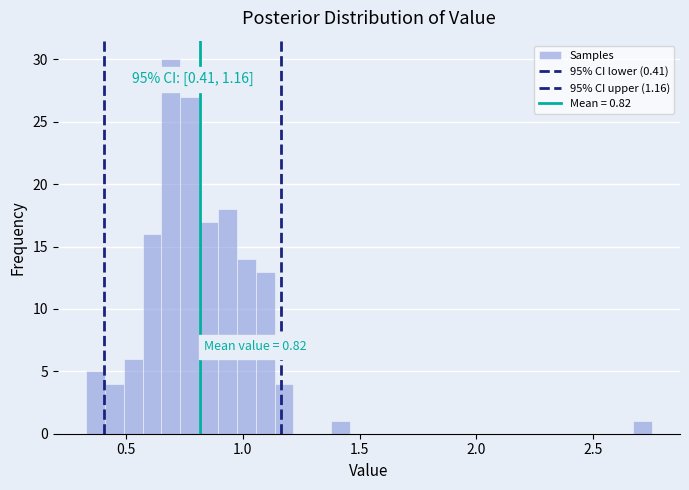

Read against the x-axis, roughly where is the centre of the tallest bar?

0.70